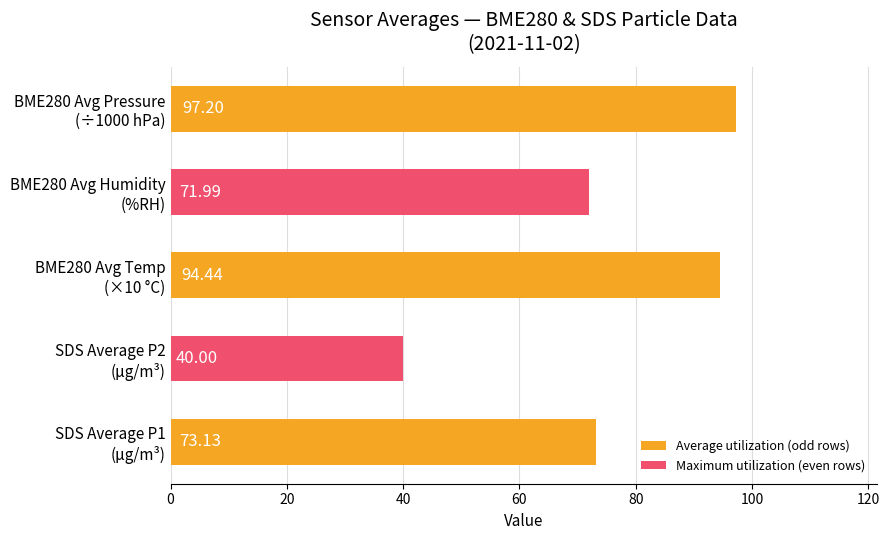

How many data points are above 73?

3